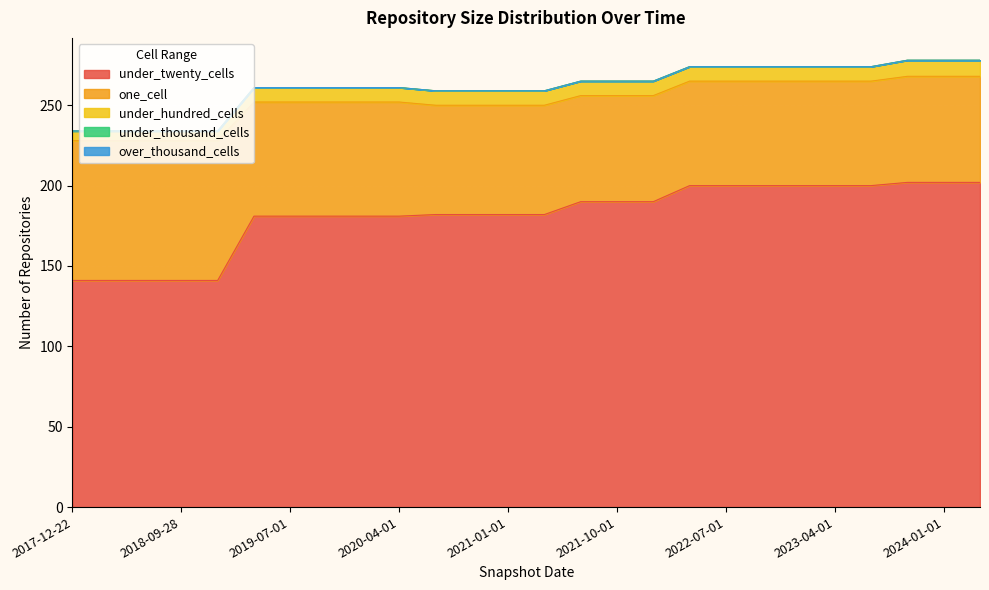

What is the value of the one_cell point at the 16th from the left?

66